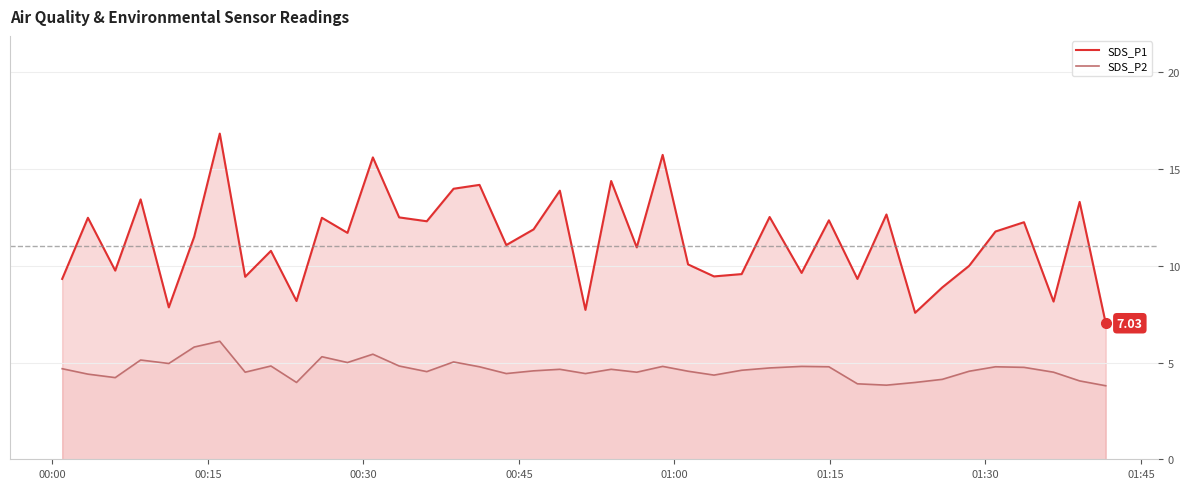

What is the value of the SDS_P1 point at the 39th from the left?

13.3